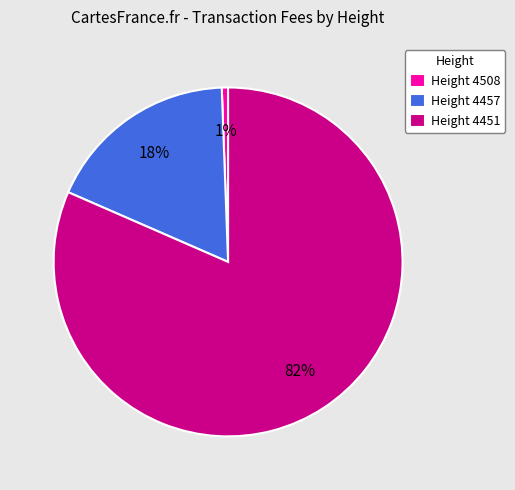

Is it true that Height 4457 is 18% of the pie?

True